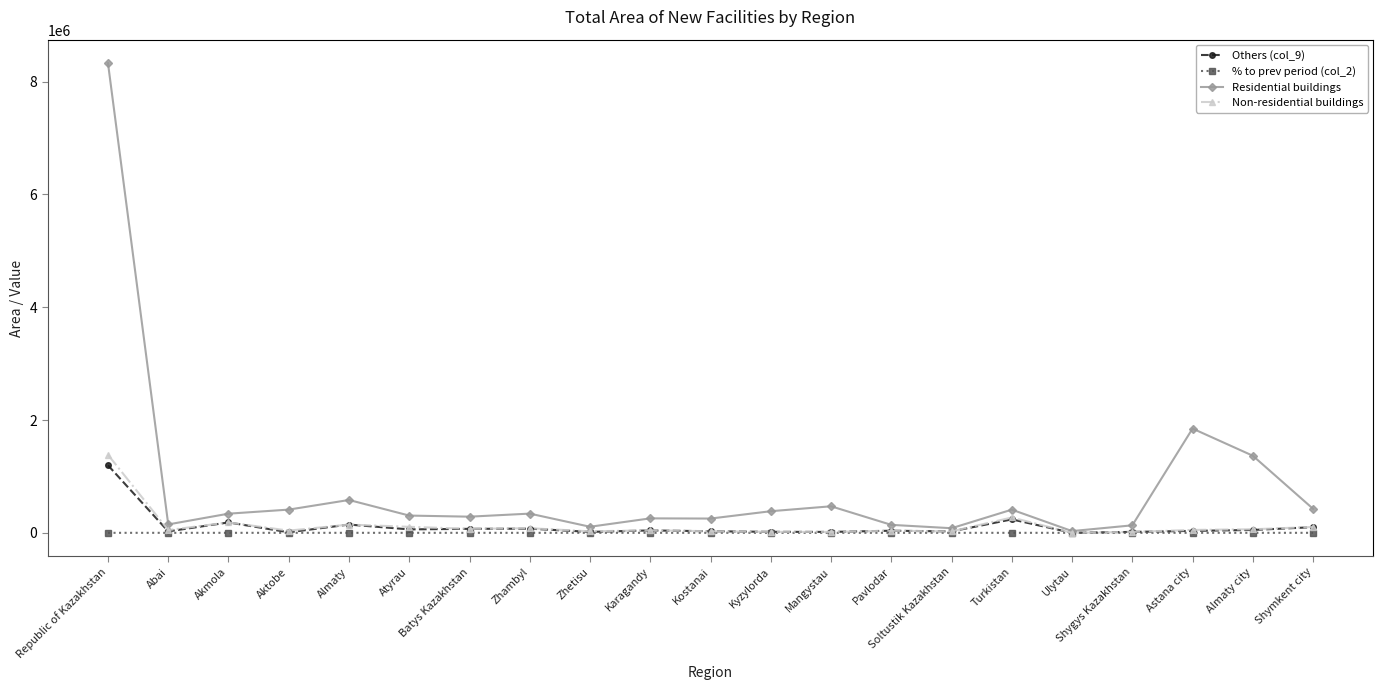

At which label is Non-residential buildings closest to 692070?

Turkistan